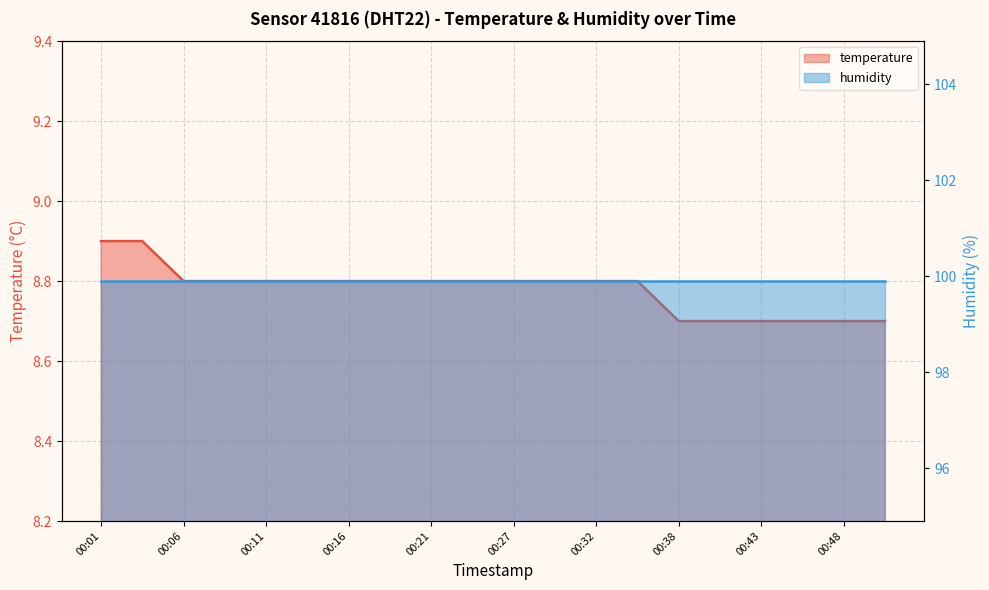

Is it true that the value at 00:06 is 8.8?

True